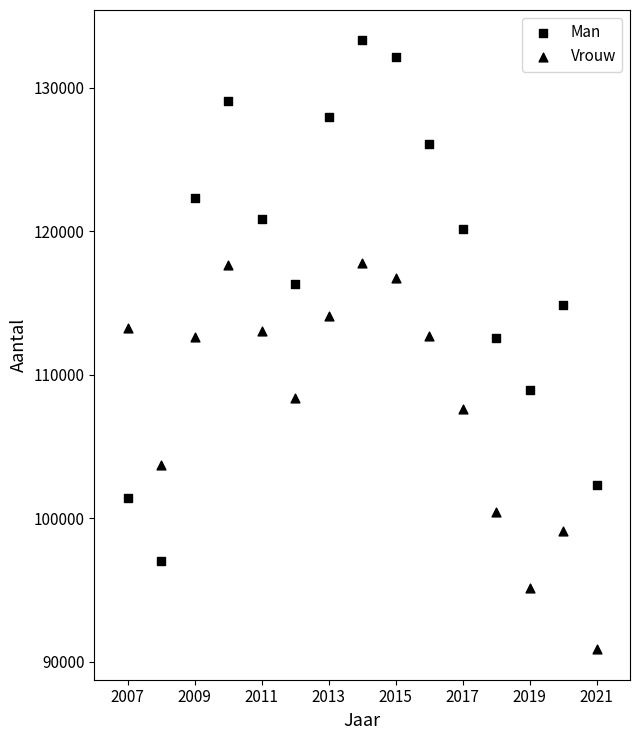

How many data points are displayed?

30